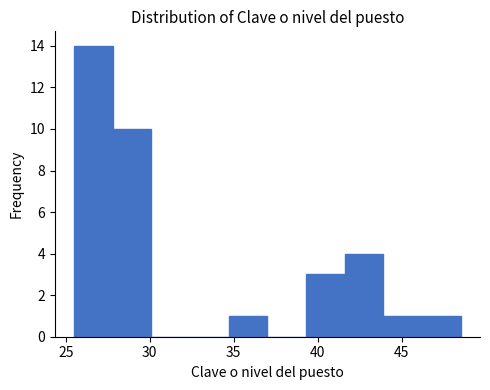

Which range on the x-axis has the tallest bar?

25.5 to 27.8